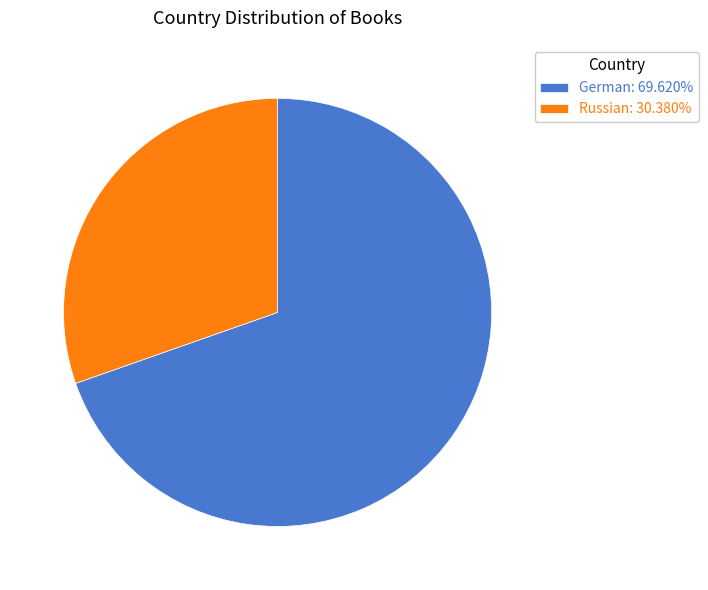

The German slice represents 70% of the pie. True or false?

True